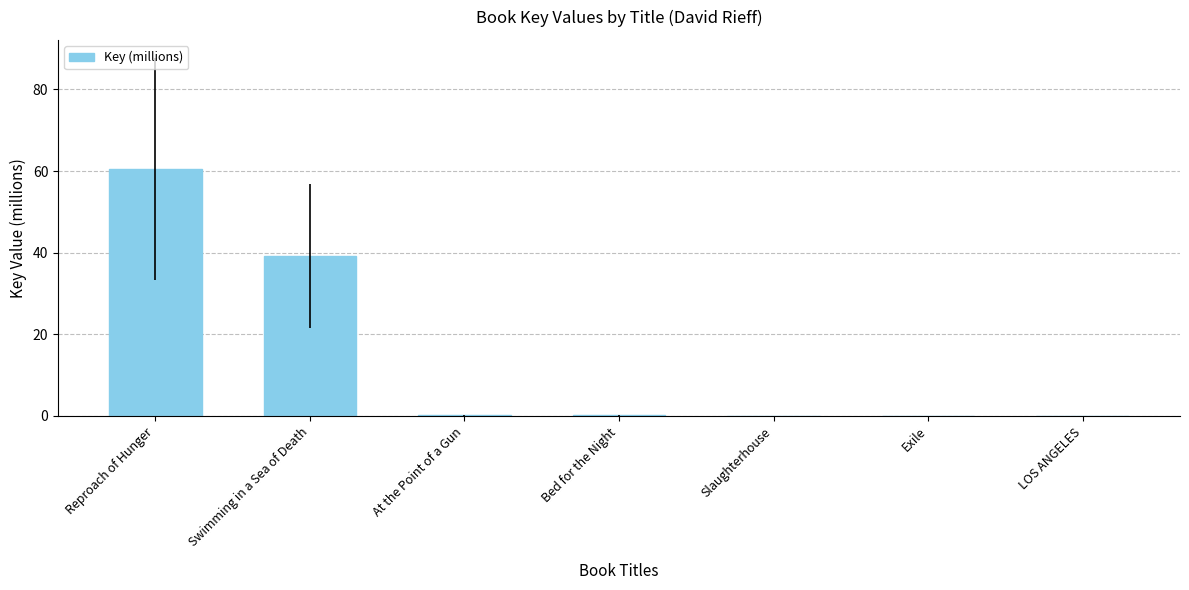

At which category does the chart reach its peak across all series?

Reproach of Hunger